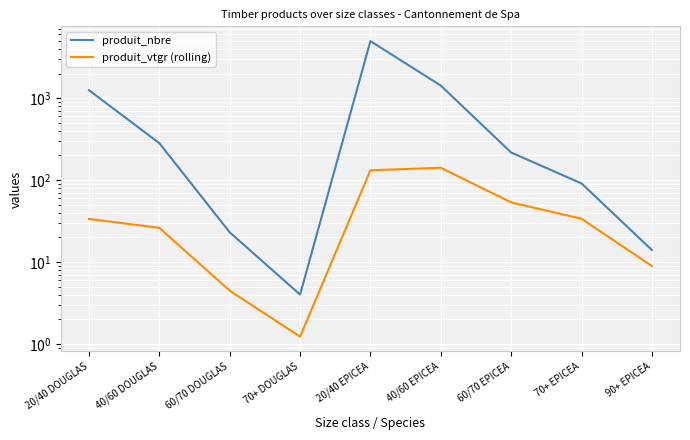

Reading left to right, extract all data points from this chart.

produit_nbre: 20/40 DOUGLAS=1250.0	40/60 DOUGLAS=282.0	60/70 DOUGLAS=23.0	70+ DOUGLAS=4.0	20/40 EPICEA=4972.0	40/60 EPICEA=1424.0	60/70 EPICEA=217.0	70+ EPICEA=91.0	90+ EPICEA=14.0
produit_vtgr (rolling): 20/40 DOUGLAS=33.6	40/60 DOUGLAS=26.1	60/70 DOUGLAS=4.5	70+ DOUGLAS=1.2	20/40 EPICEA=131.7	40/60 EPICEA=141.3	60/70 EPICEA=53.4	70+ EPICEA=33.7	90+ EPICEA=8.9